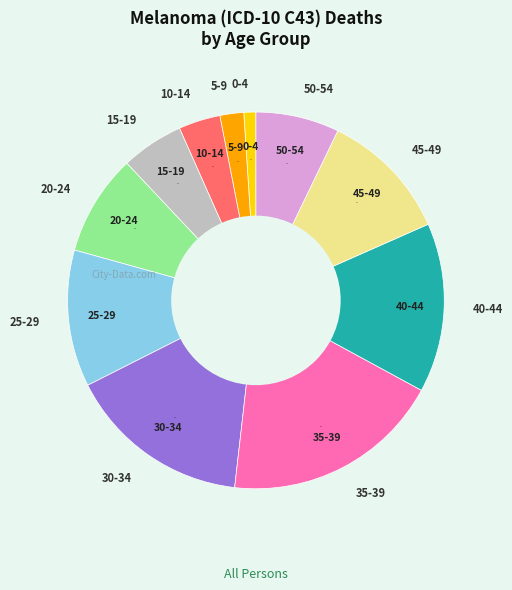

Is it true that 0-4 is 1% of the pie?

True